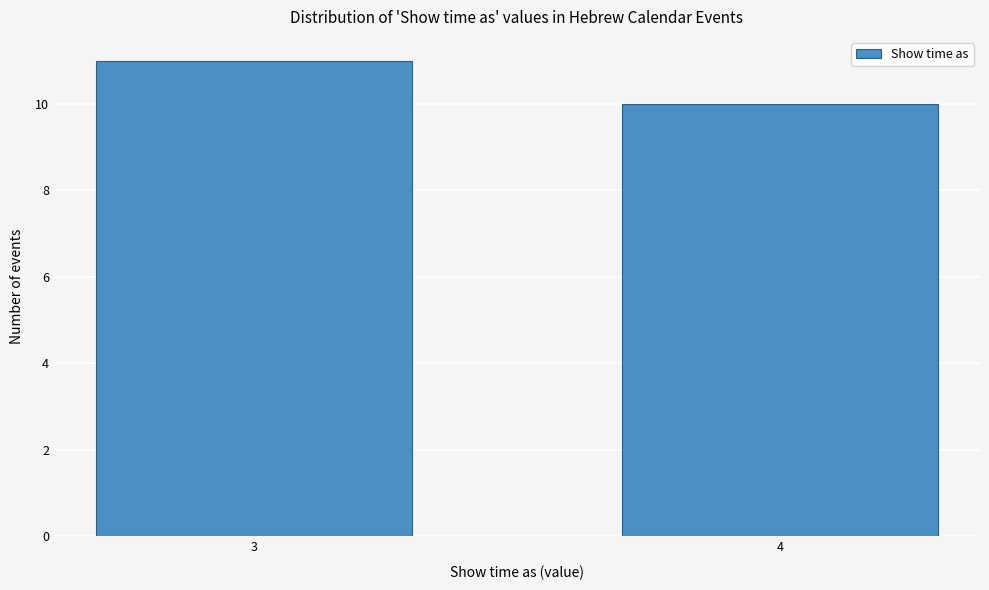

Reading left to right, extract all data points from this chart.

11	10